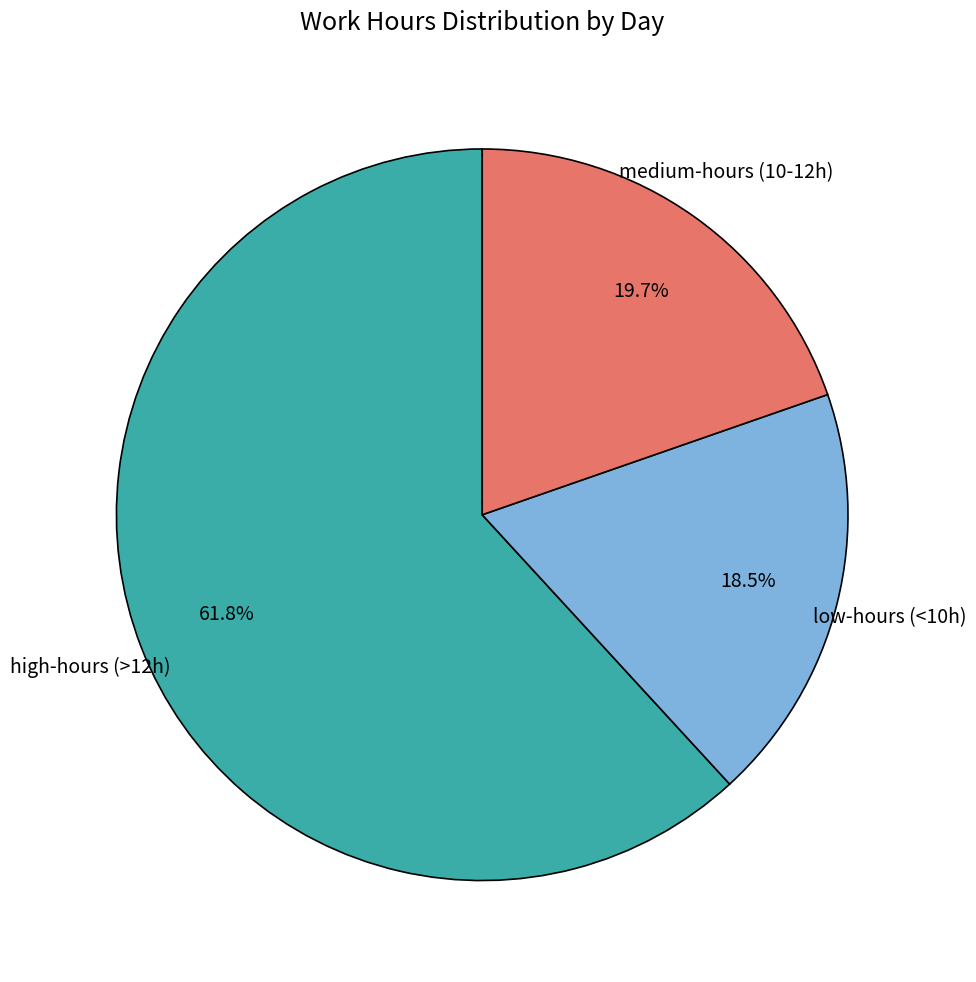

Count the number of slices in the pie.

3